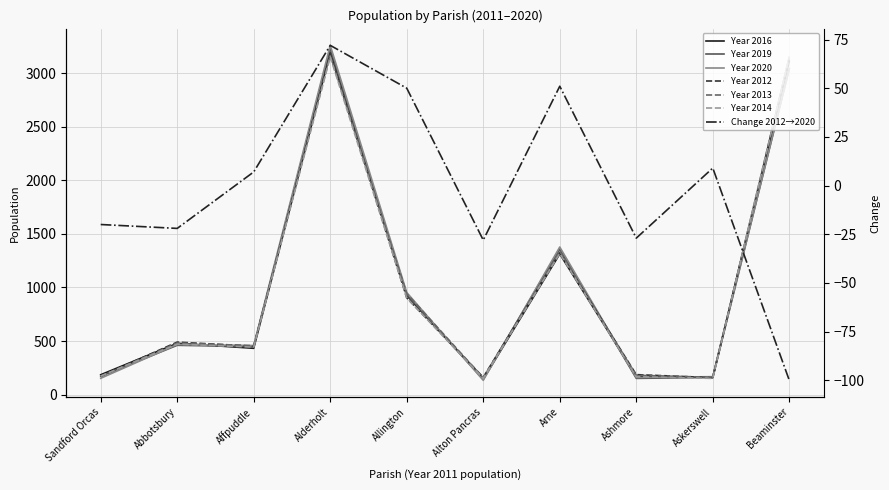

The value of Year 2014 at Sandford Orcas is 173. True or false?

True